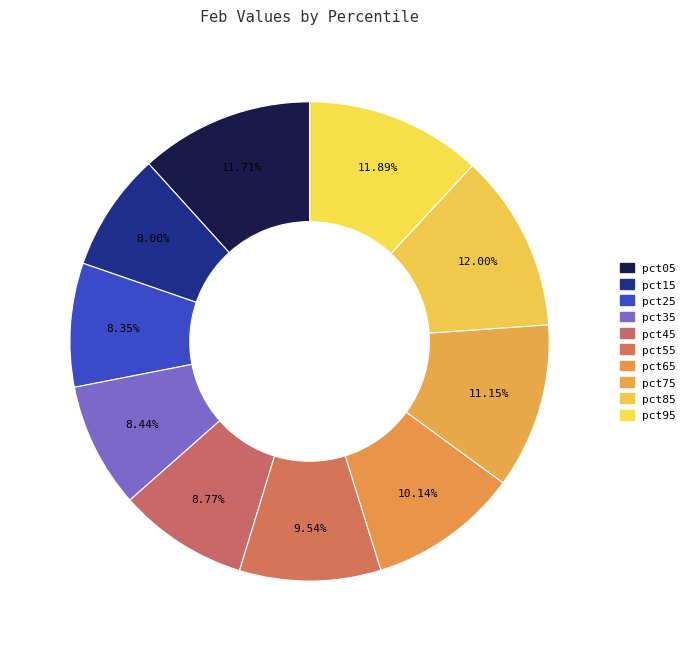

The pct65 slice represents 1% of the pie. True or false?

False